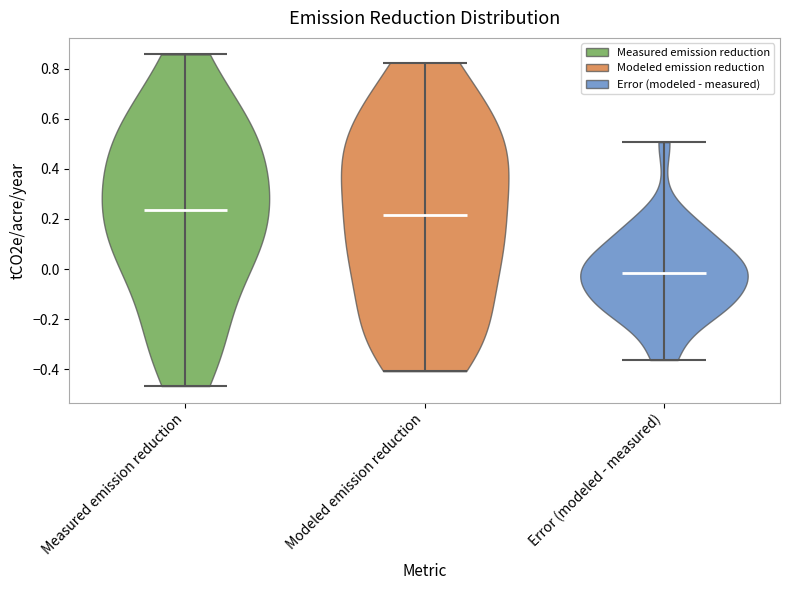

Reading left to right, read every violin against the y-axis: where its median line is, and the lowest and highest points it reaches. The values are not printed on the chart, so give them approximately, as read against the axis.

Measured emission reduction: median line 0.24, lowest point -0.46, highest point 0.86
Modeled emission reduction: median line 0.22, lowest point -0.40, highest point 0.82
Error (modeled - measured): median line -0.02, lowest point -0.36, highest point 0.50